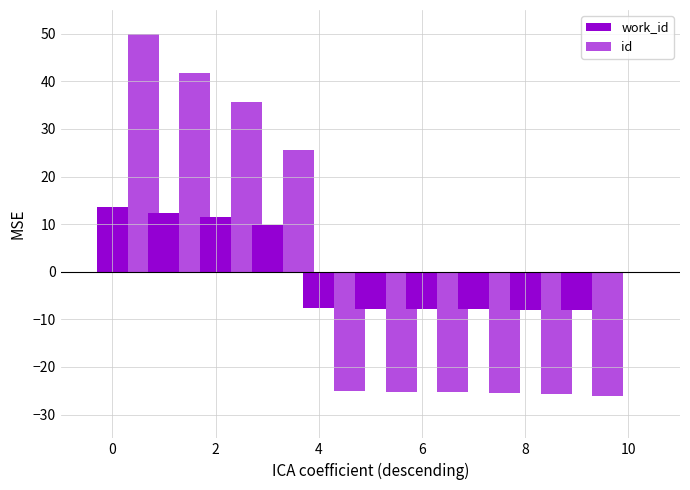

How many bars are there in total?

20